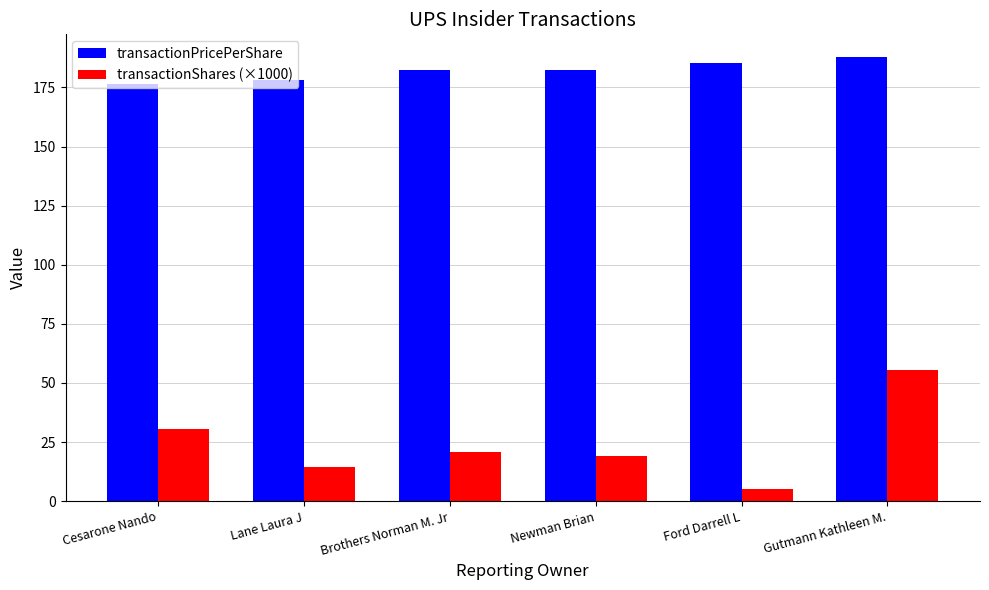

What is the label of the 5th bar from the left?

Ford Darrell L